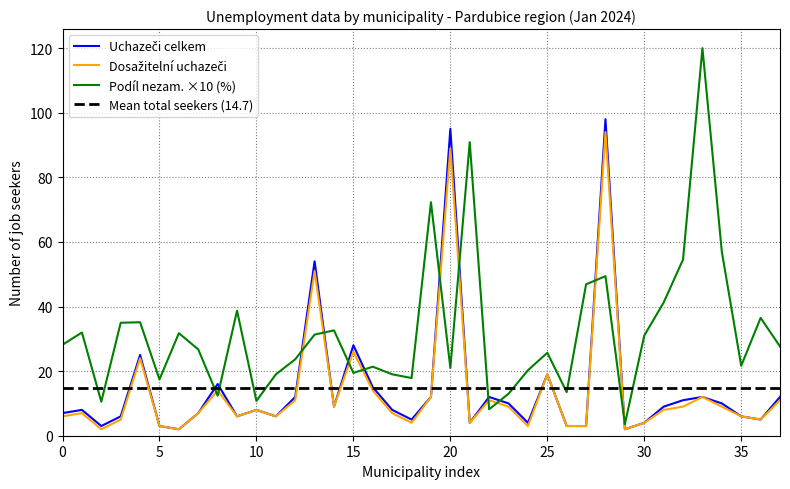

Which series has the largest total across all categories?

Podíl nezam. ×10 (%)